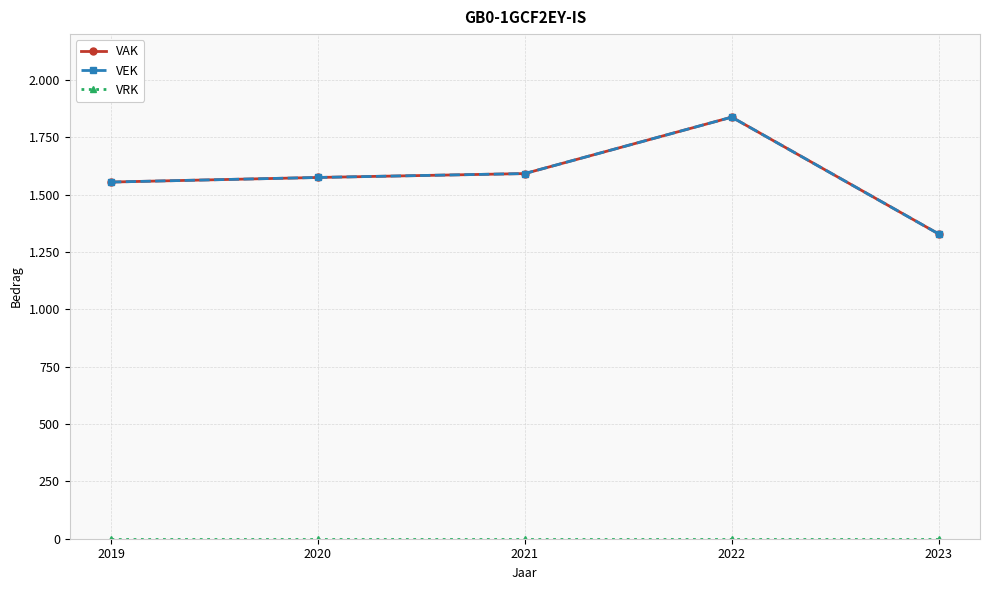

Which category has the highest value in the VEK series?

2022